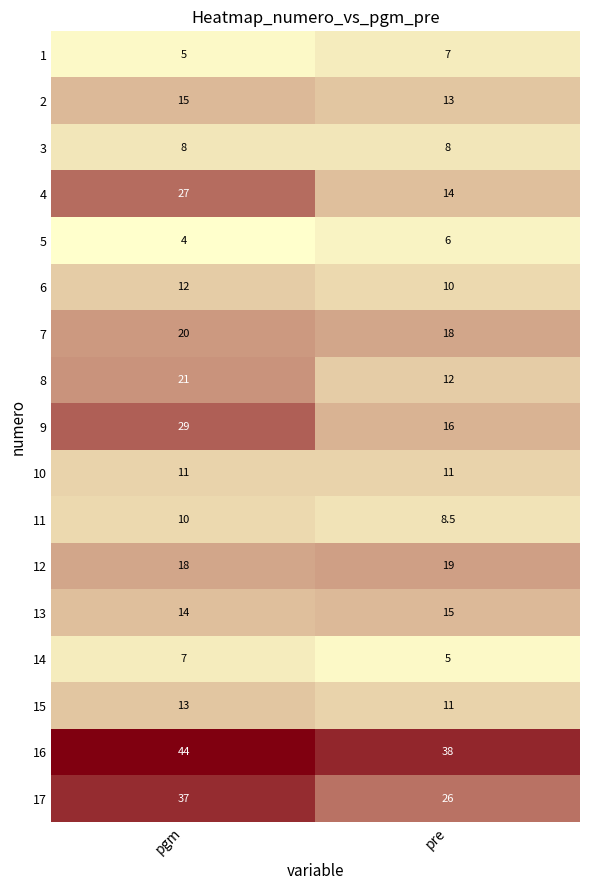

At which category is the sum across all series the highest?

pgm